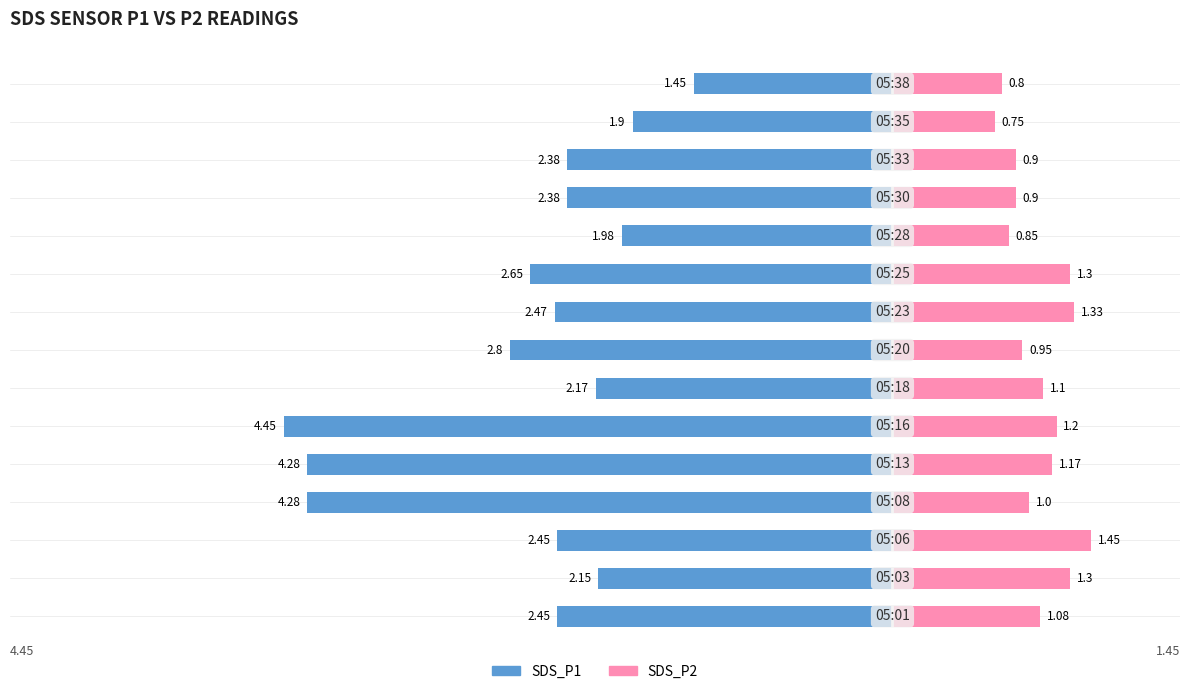

Does the chart contain stacked bars?

No